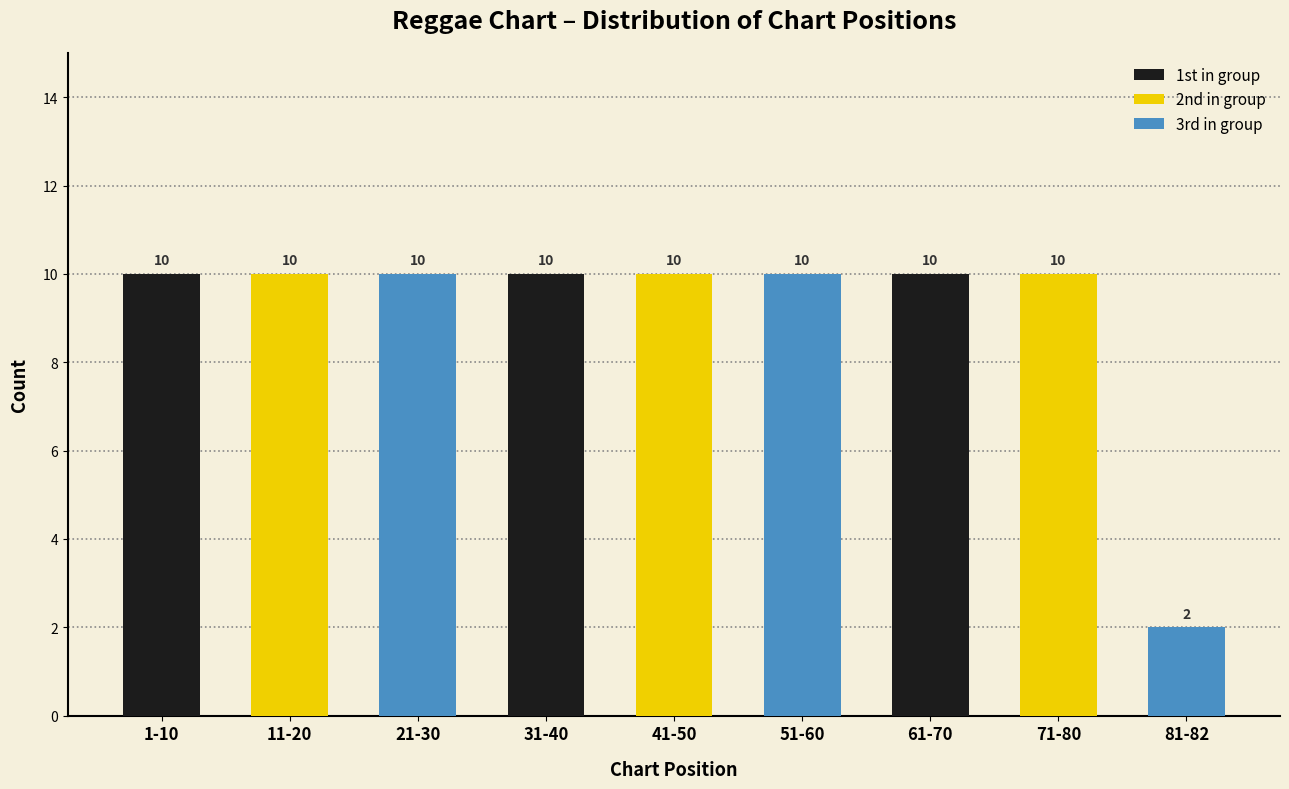

Between 11-20 and 71-80, which series saw the biggest shift?

3rd in group